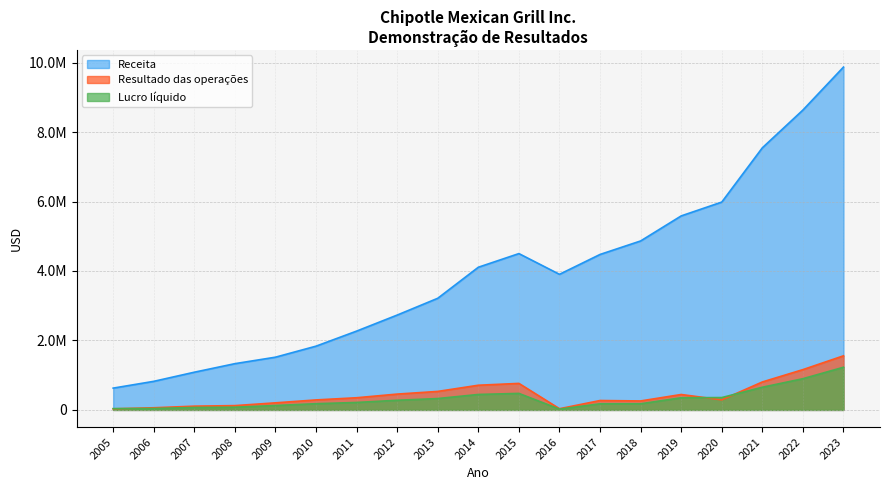

What is the sum of the Resultado das operações values at 2021 and 2018?

1063311